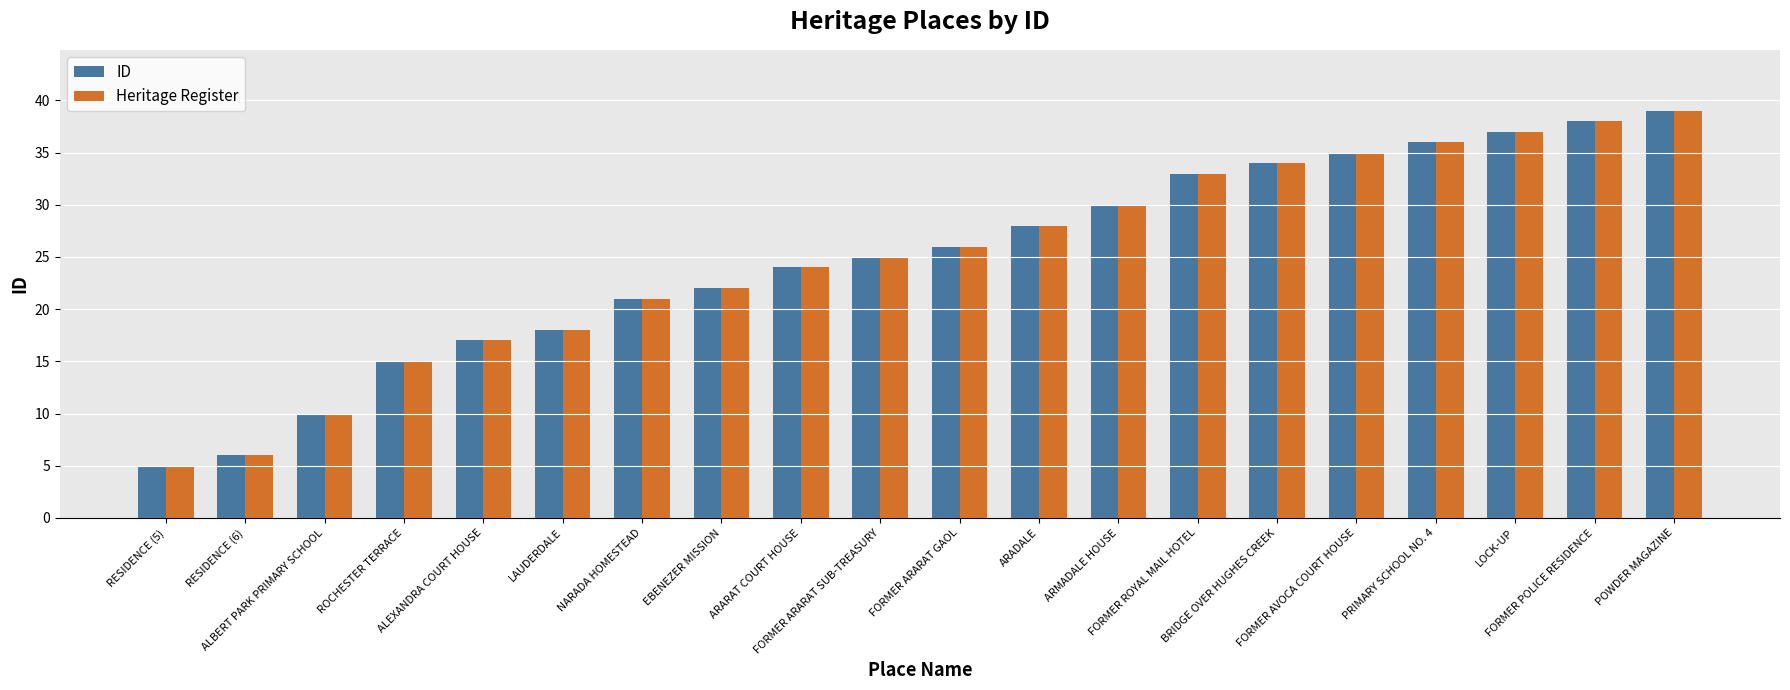

What are all the series names shown in the legend?

ID, Heritage Register